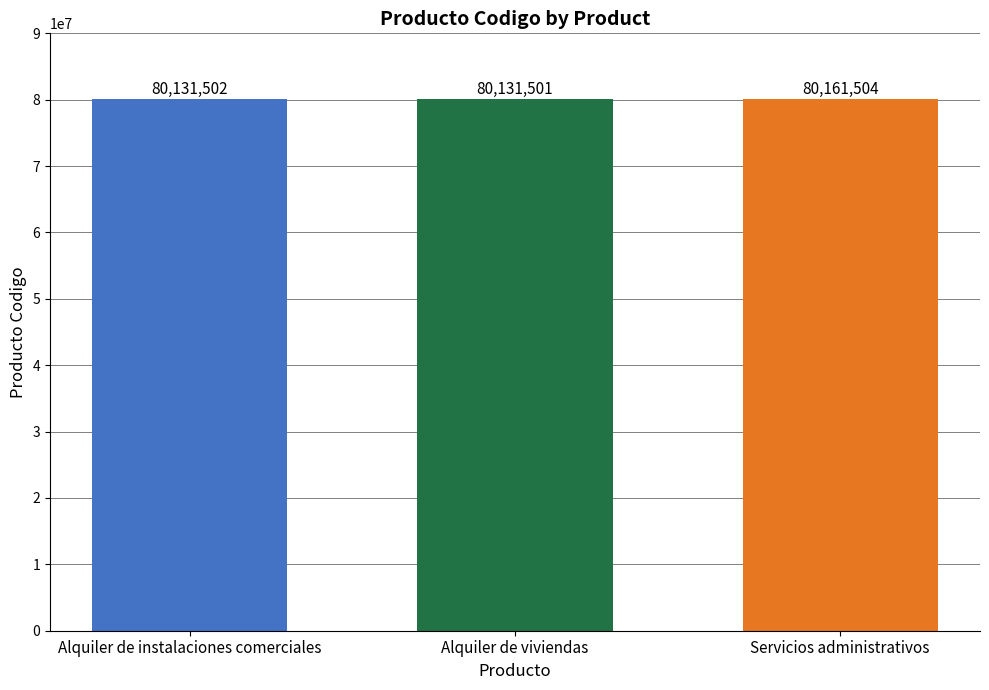

What position from the left is Alquiler de viviendas?

2